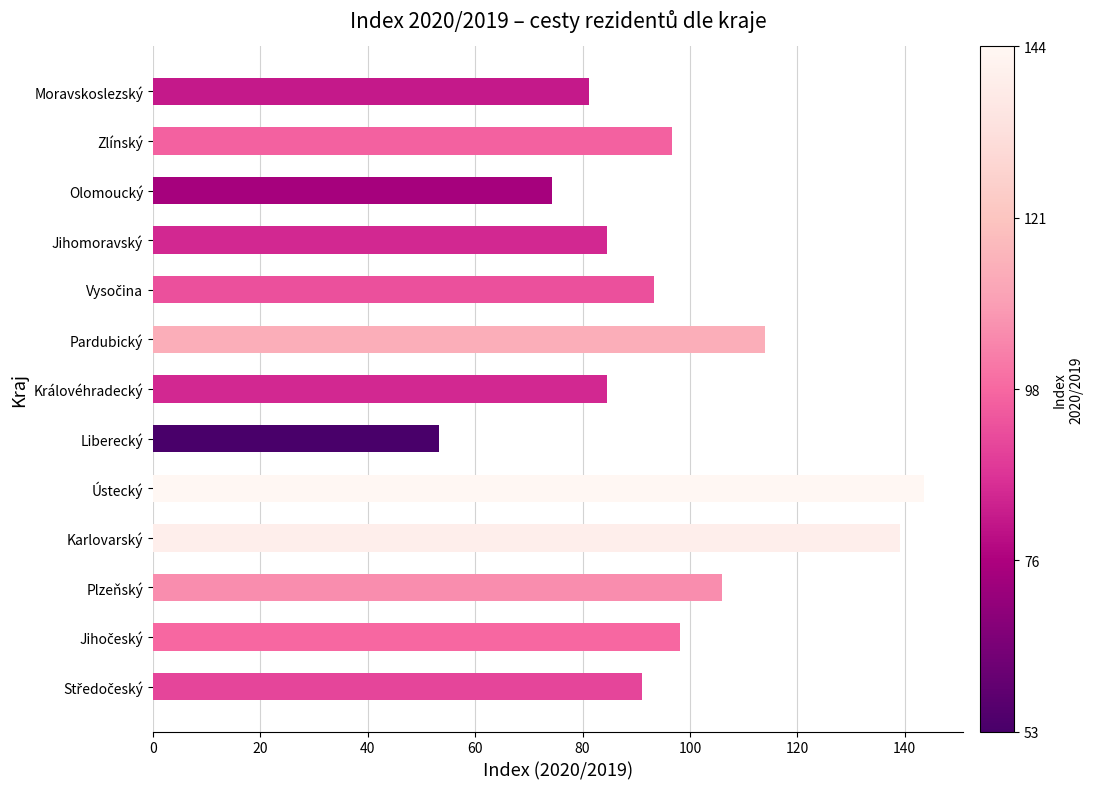

Which label corresponds to the largest value in the chart?

Ústecký